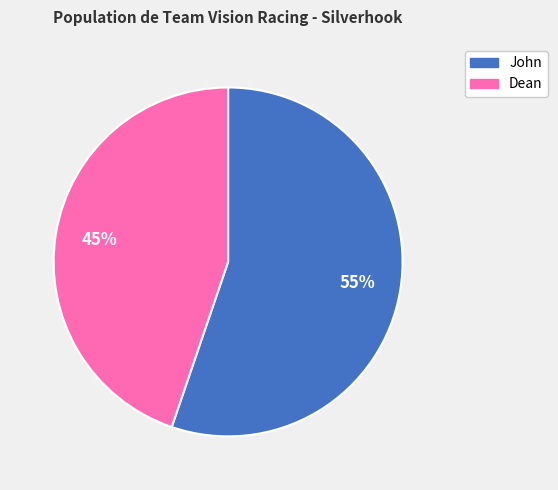

What is the largest slice in the pie chart?

John